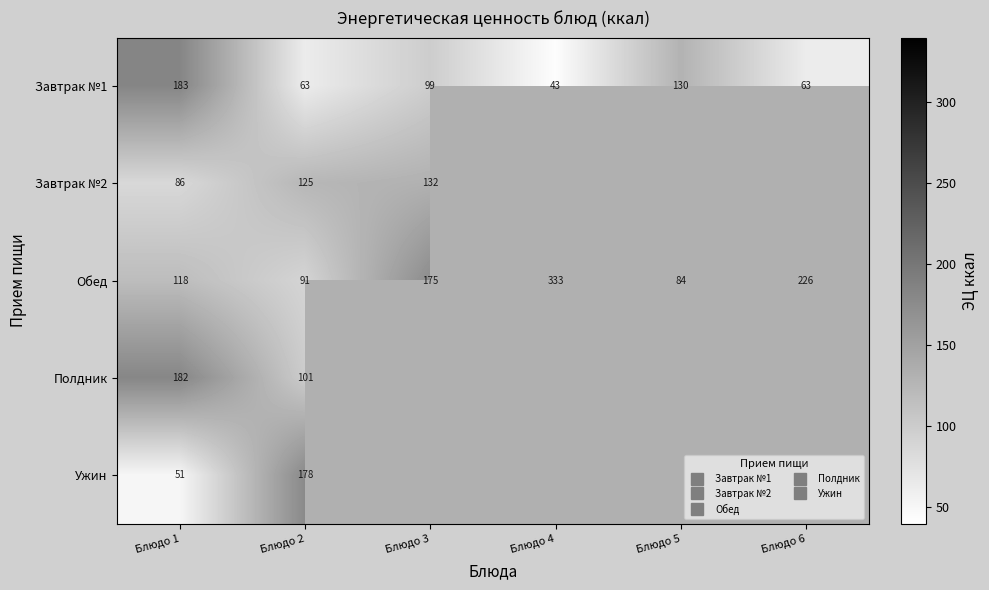

At Блюдо 6, list the series in order from largest to smallest.

Завтрак №1, Завтрак №2, Обед, Полдник, Ужин